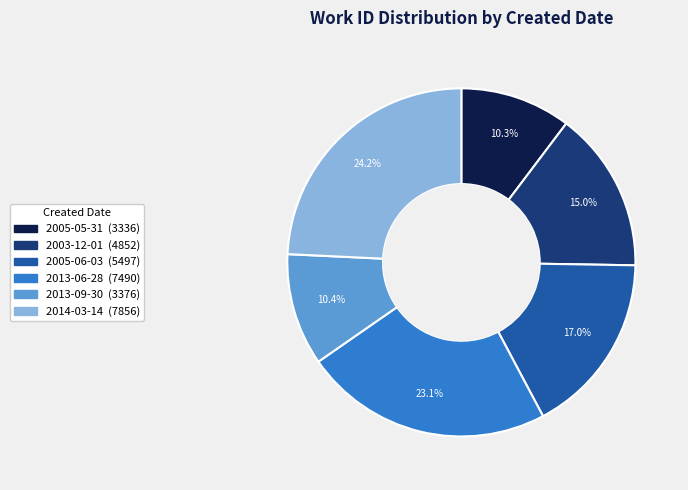

Is 2014-03-14 the majority of the pie?

No